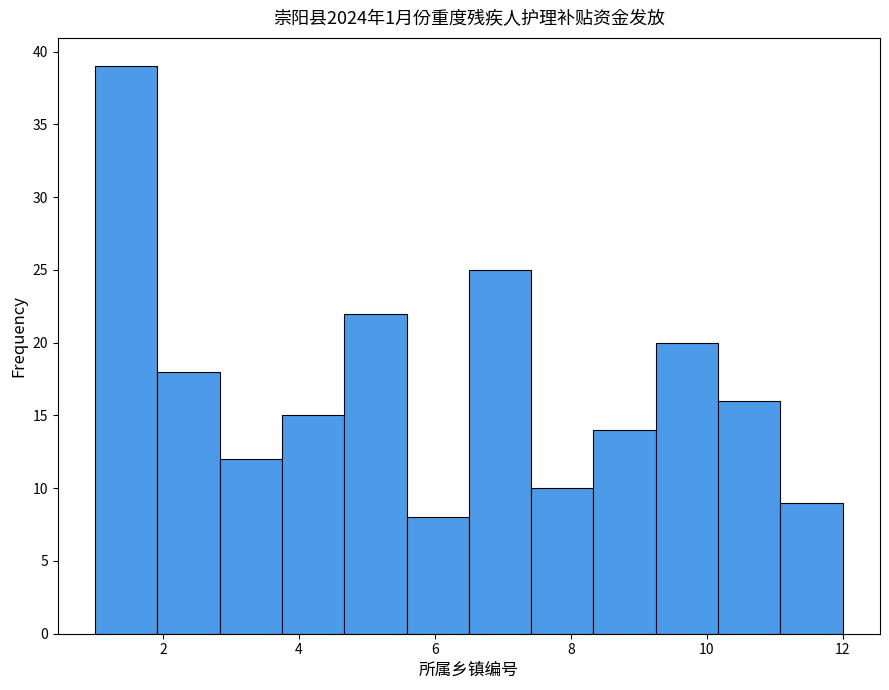

What is the height of the bar covering 5.6 to 6.6 on the x-axis? Neither the bar edges nor the heights are printed on the chart, so give them approximately, as read against the axes.

8